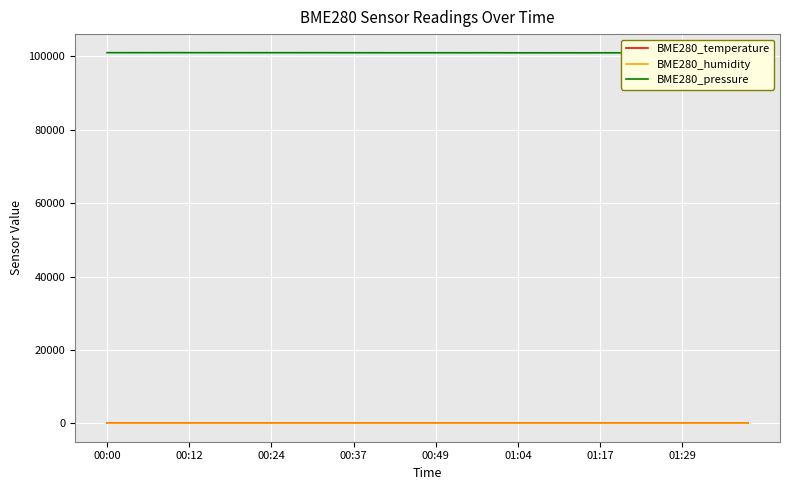

How many distinct data groups are displayed?

3